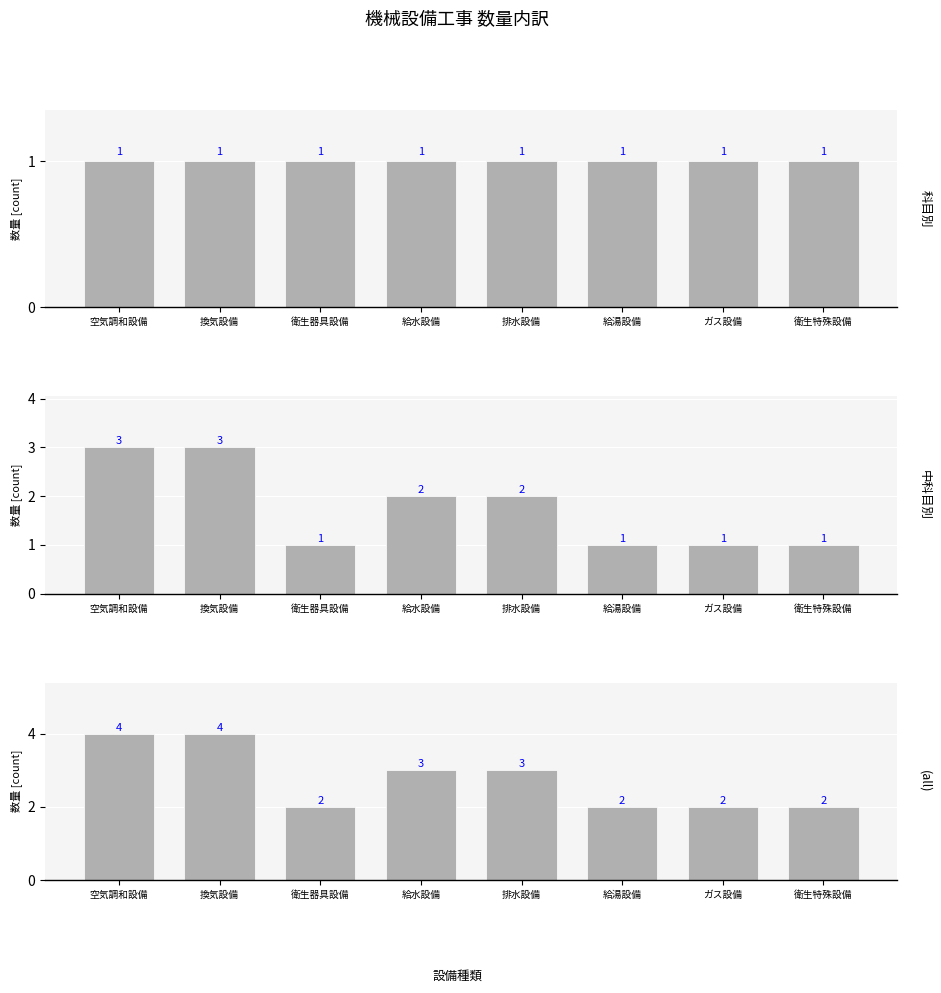

At which label is 科目別 closest to 1?

空気調和設備